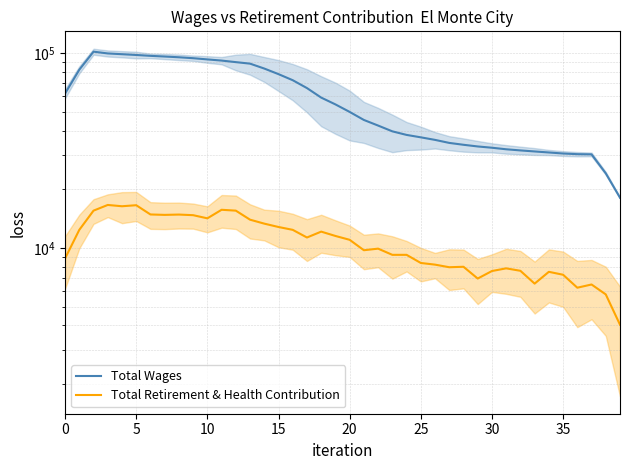

What is the label of the 25th point from the right?

15